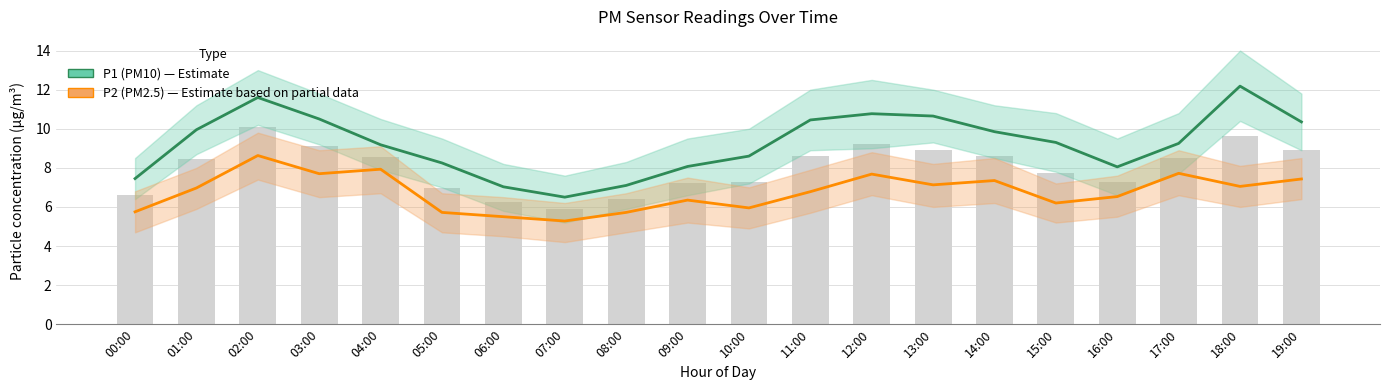

The value of P2 (PM2.5) at 05:00 is 3.4. True or false?

False